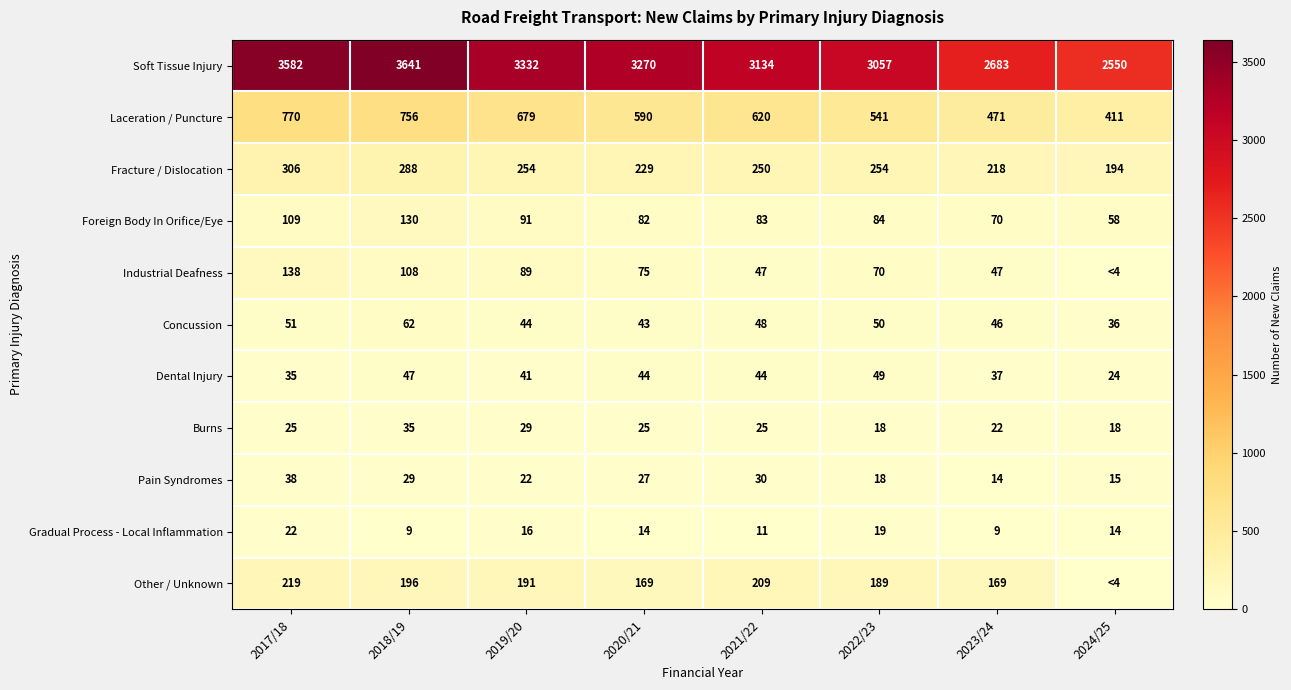

What is the average value of the Burns series?

25